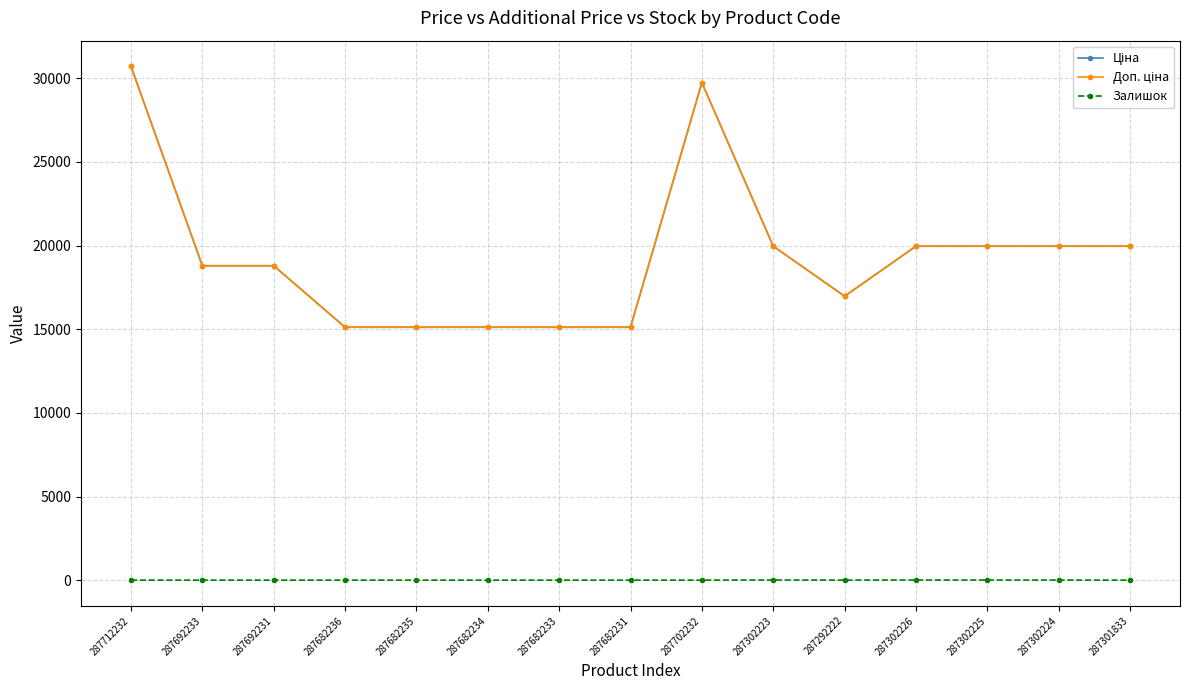

Reading right to left, extract all data points from this chart.

Ціна: 19964.2	19964.2	19964.2	19964.2	16976.3	19964.2	29747.2	15120.0	15120.0	15120.0	15120.0	15120.0	18796.8	18796.8	30717.1
Доп. ціна: 19964.2	19964.2	19964.2	19964.2	16976.3	19964.2	29747.2	15120.0	15120.0	15120.0	15120.0	15120.0	18796.8	18796.8	30717.1
Залишок: 0.0	3.0	5.0	7.0	1.0	7.0	0.0	0.0	0.0	0.0	0.0	0.0	0.0	0.0	0.0